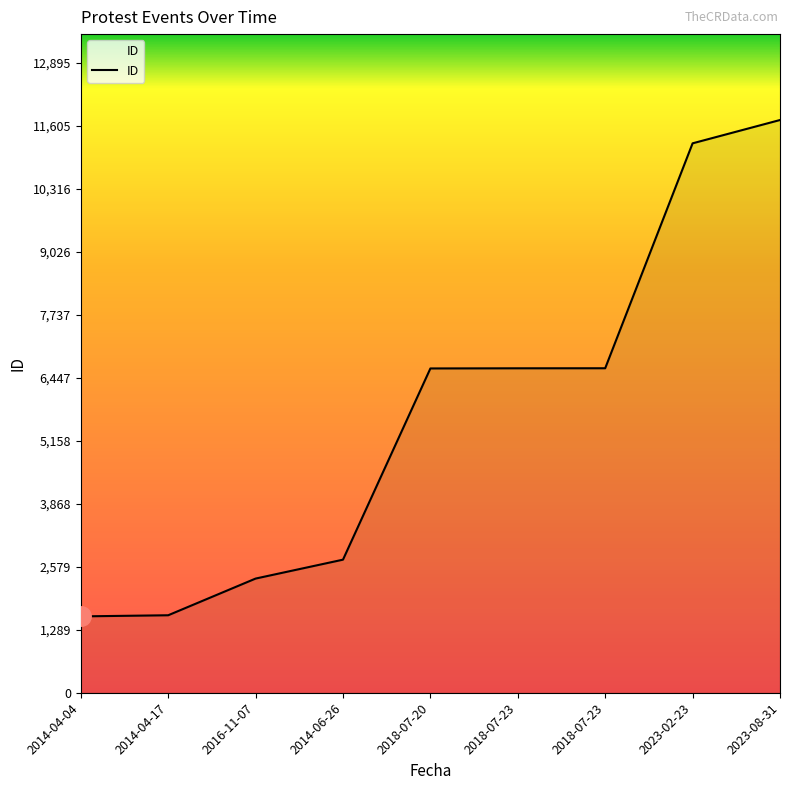

Is this an area chart (filled region under the line)?

Yes